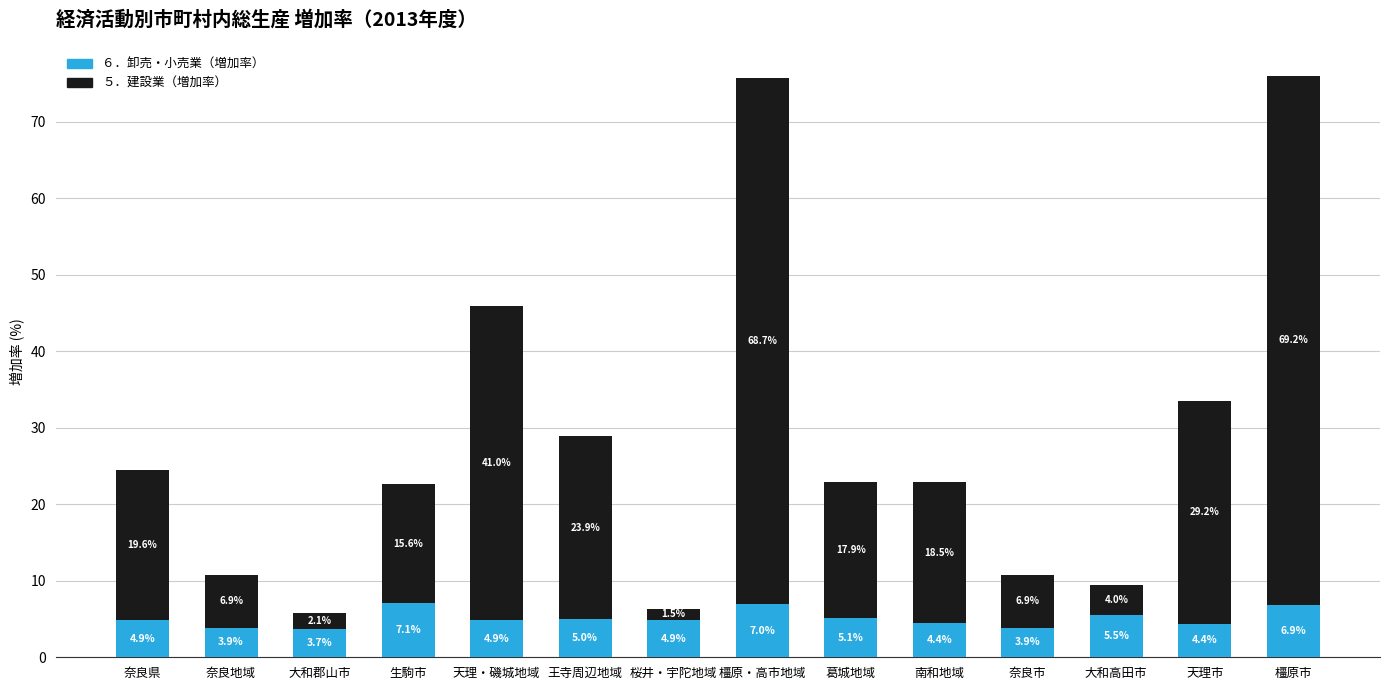

At which category is the sum across all series the highest?

橿原市